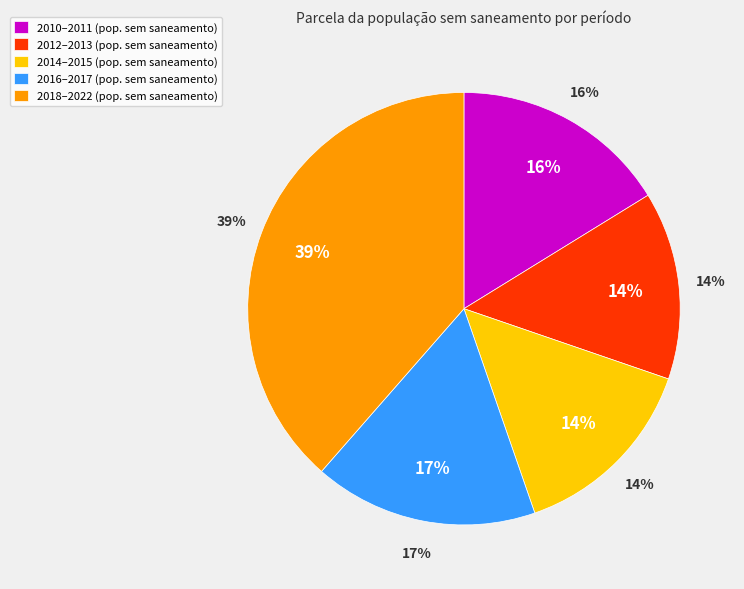

What portion of the pie excludes 2021?

92.6%